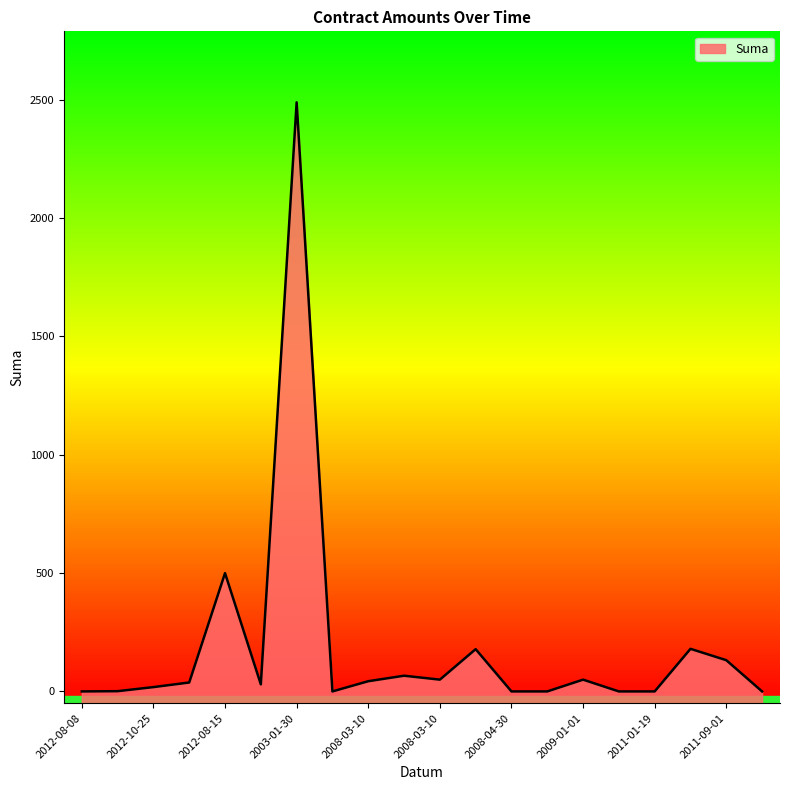

At which label does the data first exceed 37?

2009-10-30